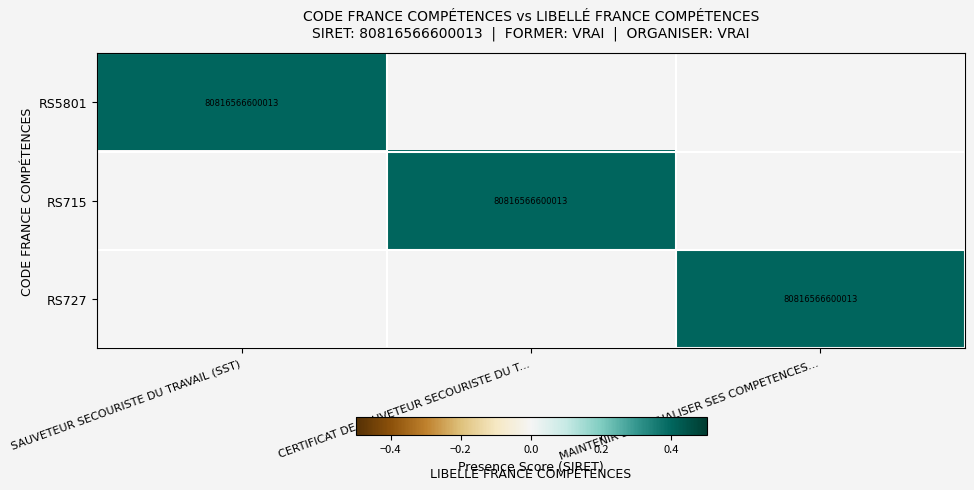

True or false: RS727 has a value of 34180836189717 at MAINTENIR ET ACTUALISER SES COMPETENCES....

False